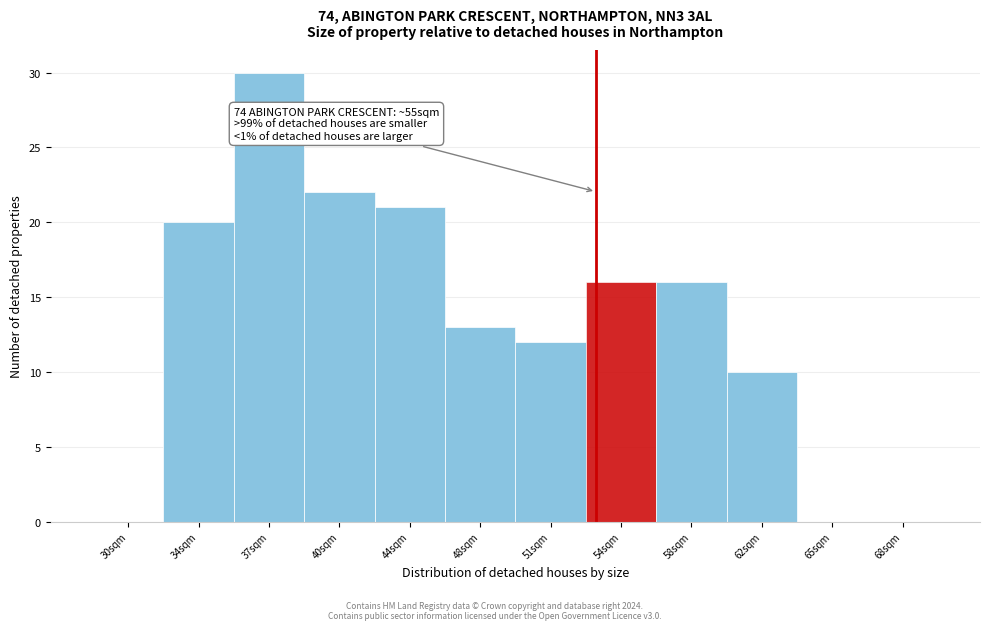

Reading left to right, extract all data points from this chart.

30sqm=0	34sqm=20	37sqm=30	40sqm=22	44sqm=21	48sqm=13	51sqm=12	54sqm=16	58sqm=16	62sqm=10	65sqm=0	68sqm=0